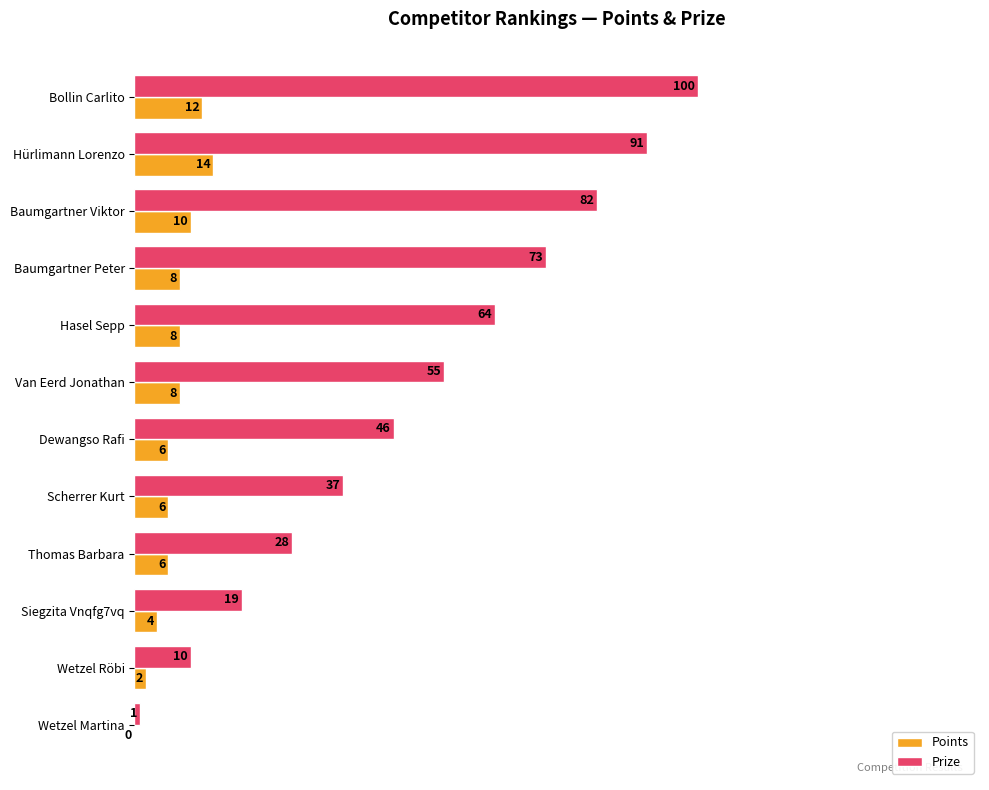

What is the sum of the Prize values at Dewangso Rafi and Bollin Carlito?

146